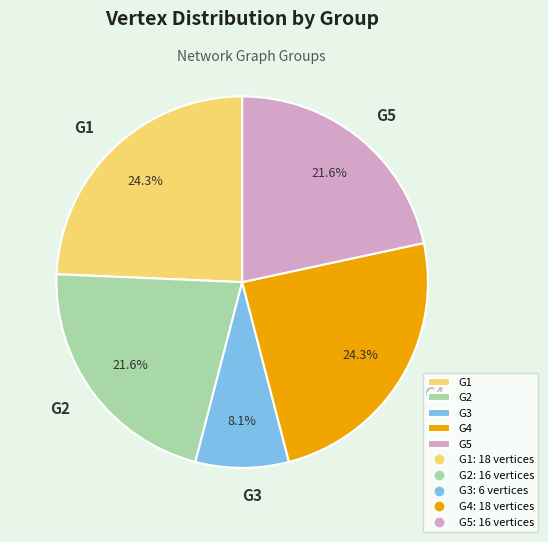

Is G5 the majority of the pie?

No